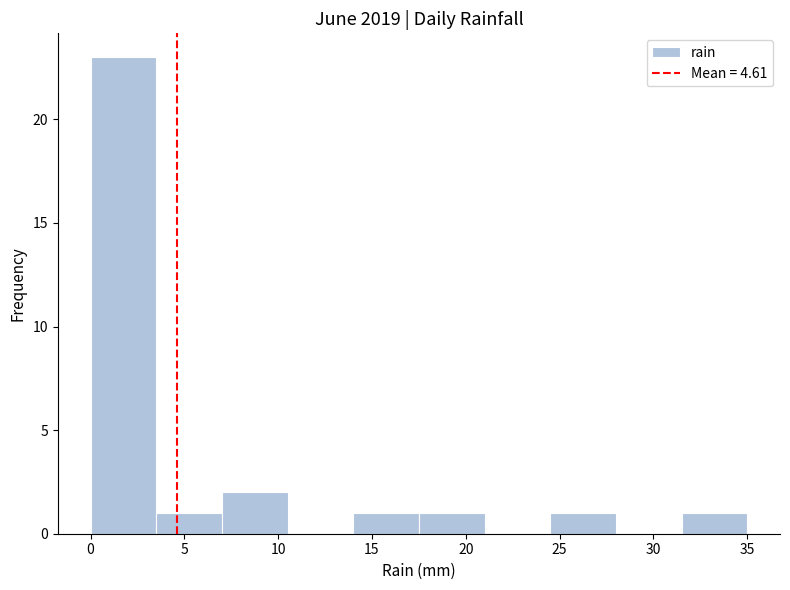

Over which range of the x-axis is the bar tallest?

0.0 to 3.5